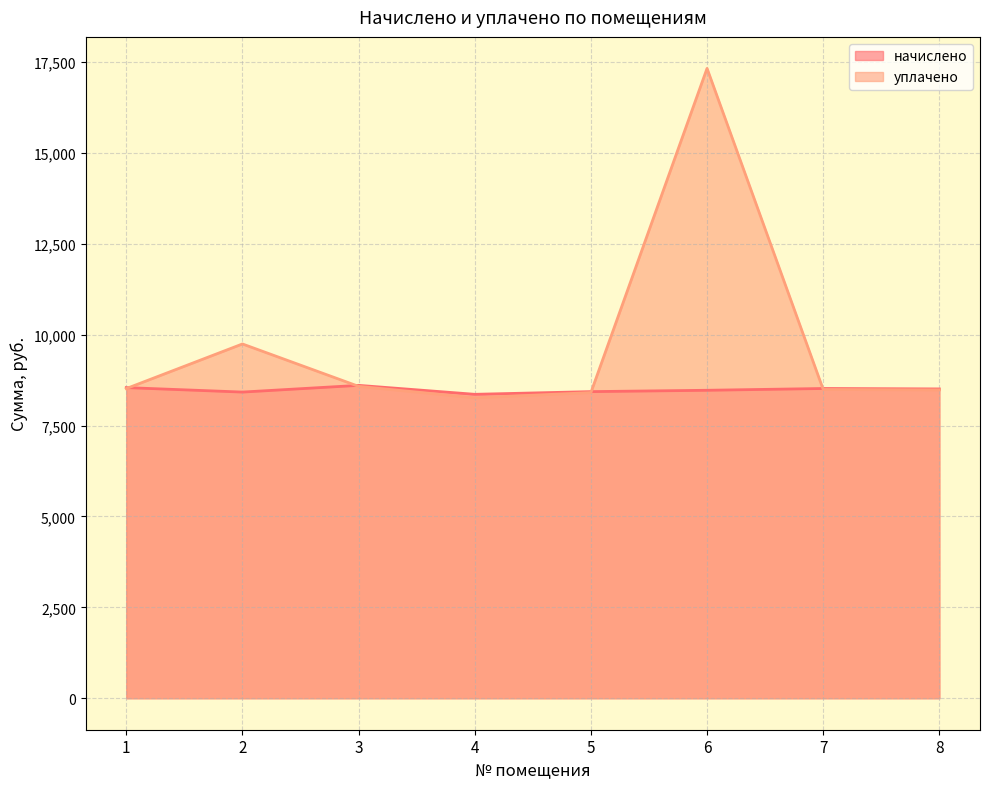

Does the chart have visible grid lines?

Yes